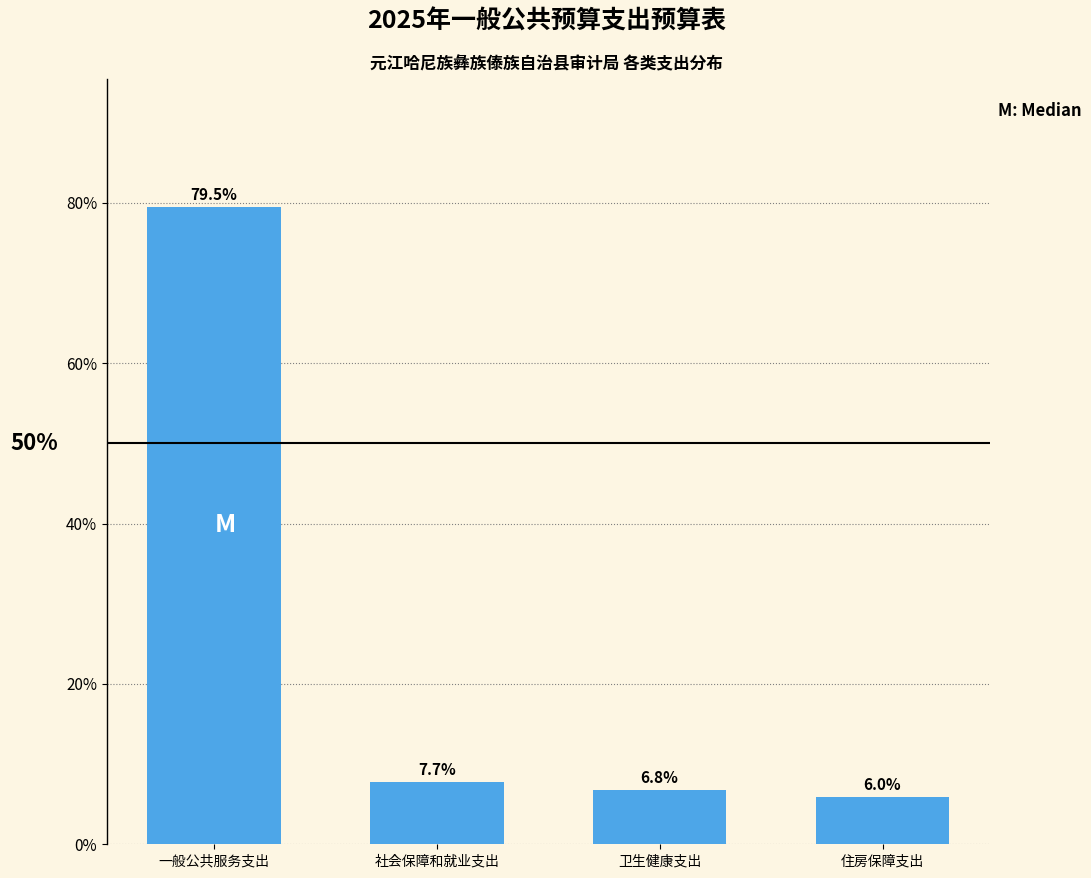

Reading right to left, extract all data points from this chart.

住房保障支出=6.0	卫生健康支出=6.8	社会保障和就业支出=7.7	一般公共服务支出=79.5